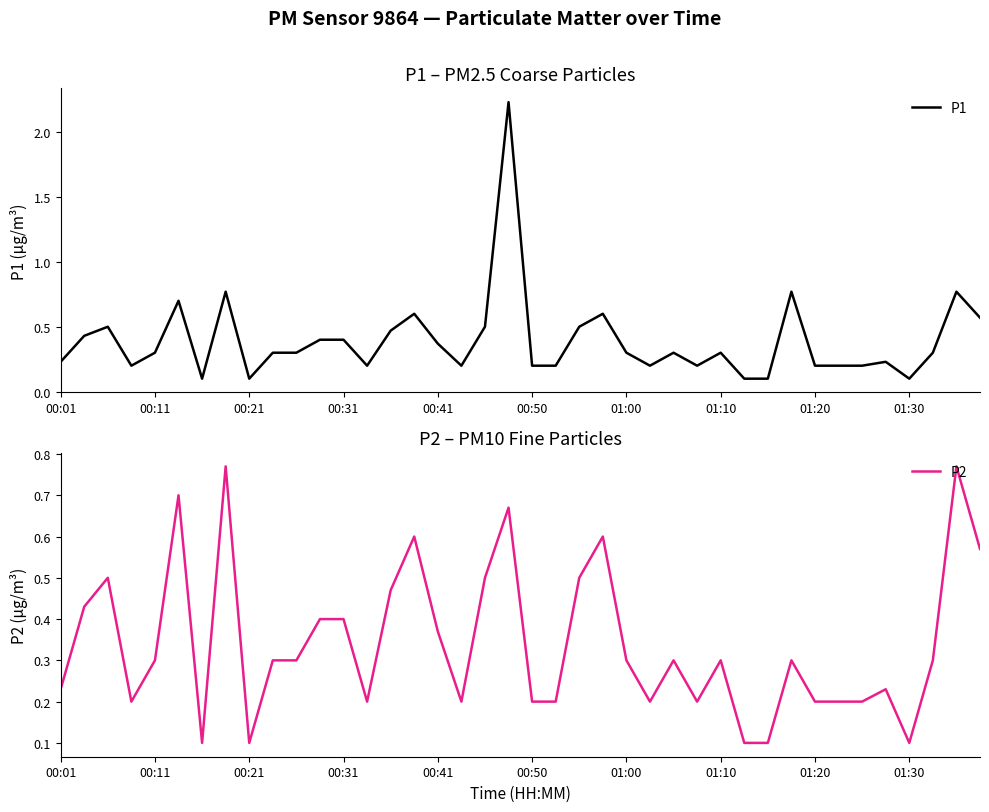

The value of P1 at 39 is 0.2. True or false?

False